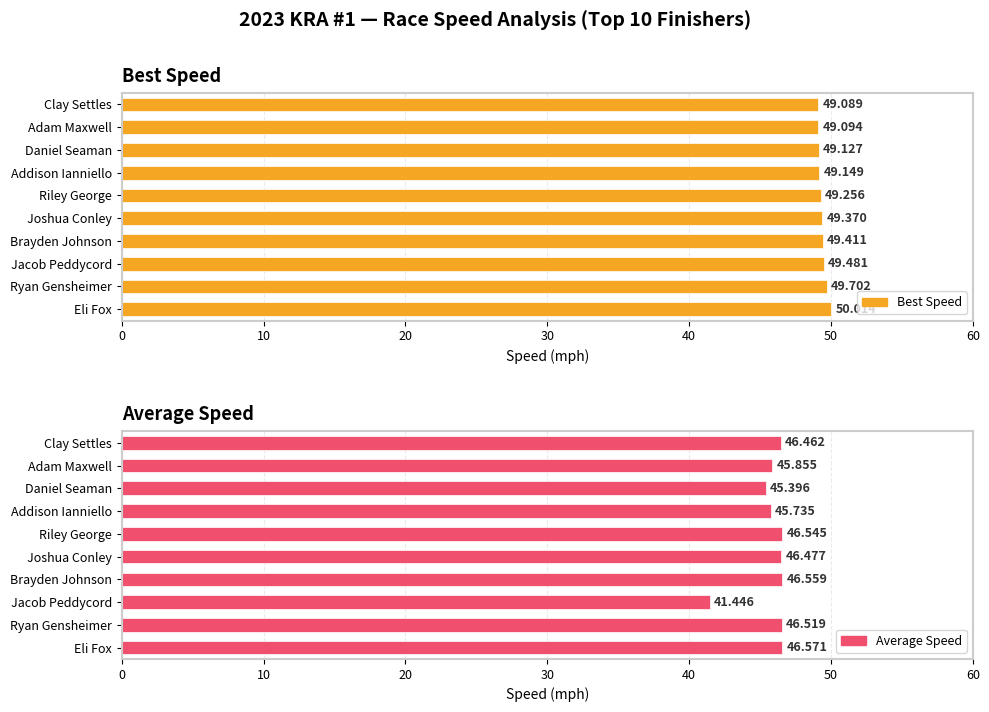

Reading left to right, list all the values displayed in this chart.

Best Speed: 50.0	49.7	49.5	49.4	49.4	49.3	49.1	49.1	49.1	49.1
Average Speed: 46.6	46.5	41.4	46.6	46.5	46.5	45.7	45.4	45.9	46.5